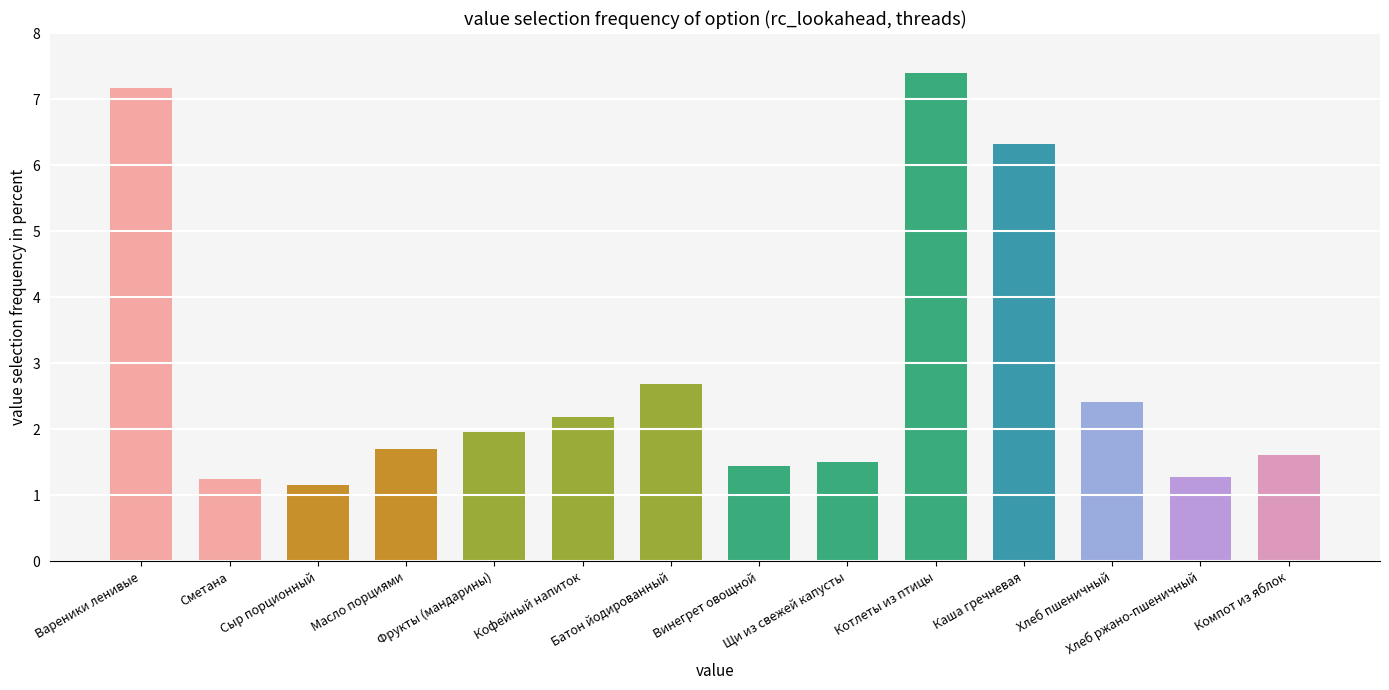

What is the difference between the second highest and minimum values?

6.0